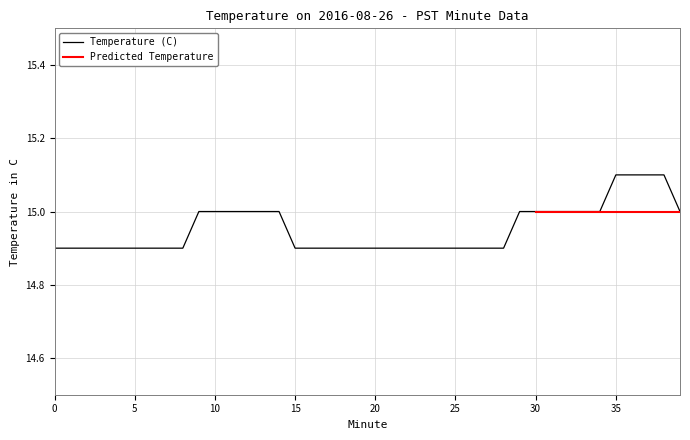

The value of Temperature (C) at 5 is 14.9. True or false?

True